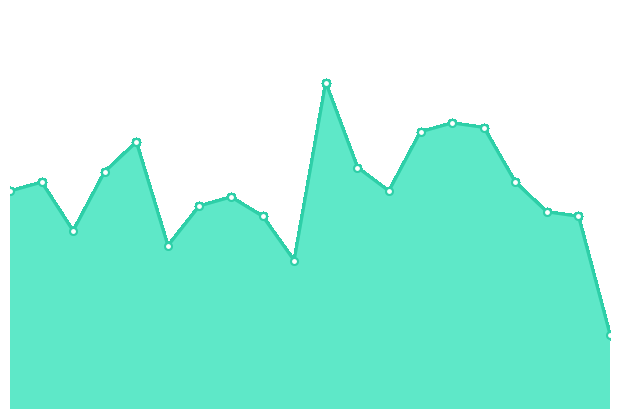

List the labels in order of value, largest first.

02:48, 03:07, 03:12, 03:02, 02:18, 02:53, 02:13, 02:03, 03:17, 01:58, 02:58, 02:33, 02:28, 03:22, 02:38, 03:27, 02:08, 02:23, 02:43, 03:32